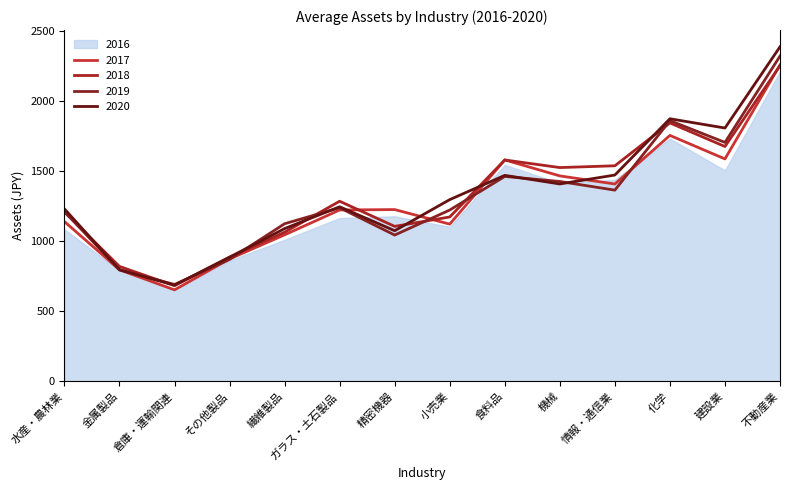

True or false: 2016 has more than 0 points higher than both neighbors.

True